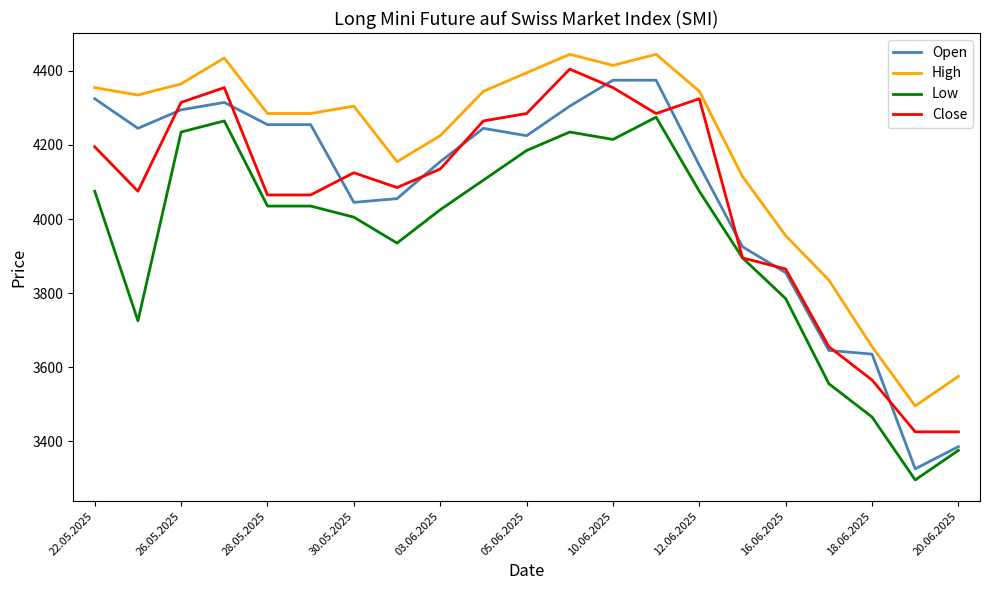

What is the smallest value displayed?

3295